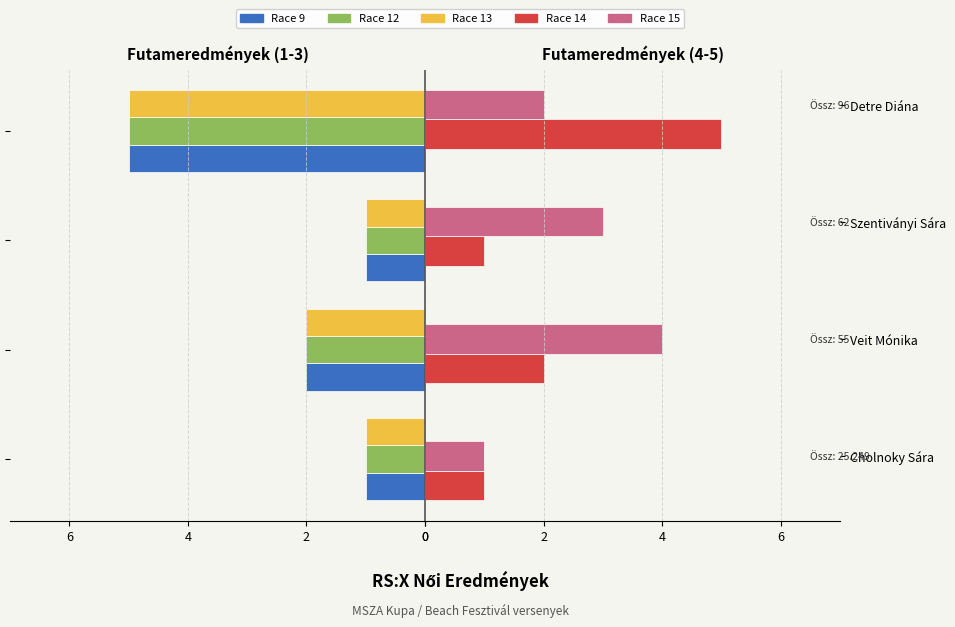

Which series has the largest range (max minus min)?

Race 9